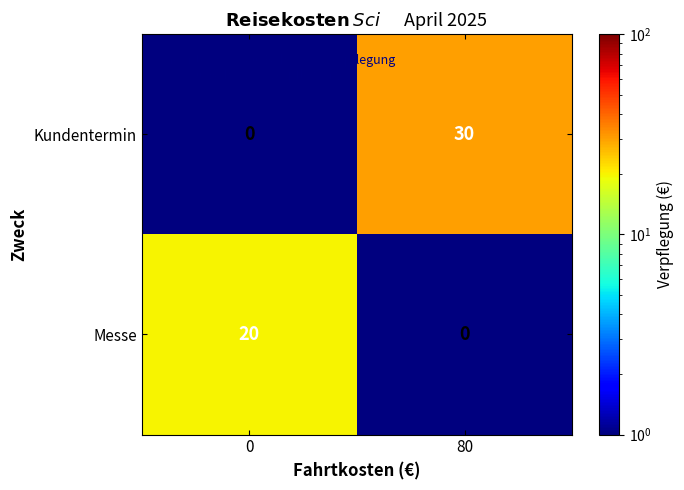

What is the spread (max minus min) of values at 0?

20